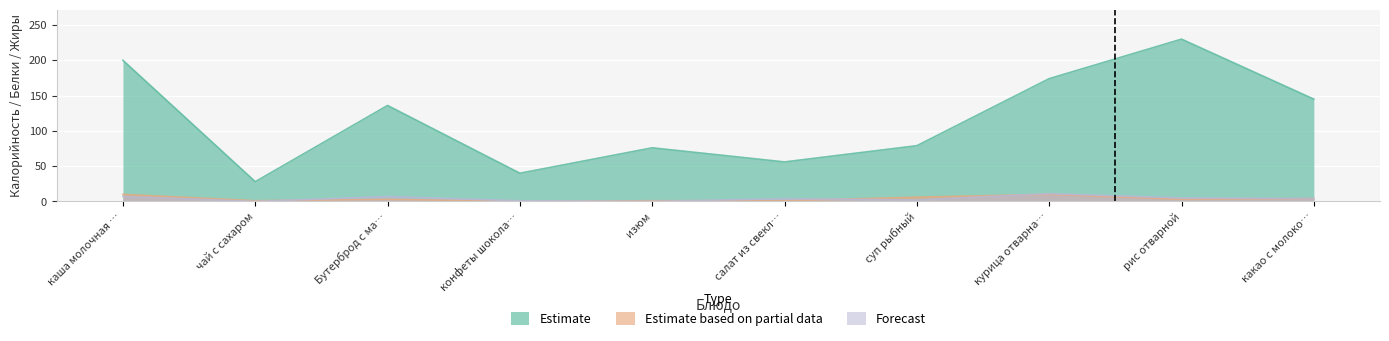

True or false: Estimate and Forecast cross at least once.

False